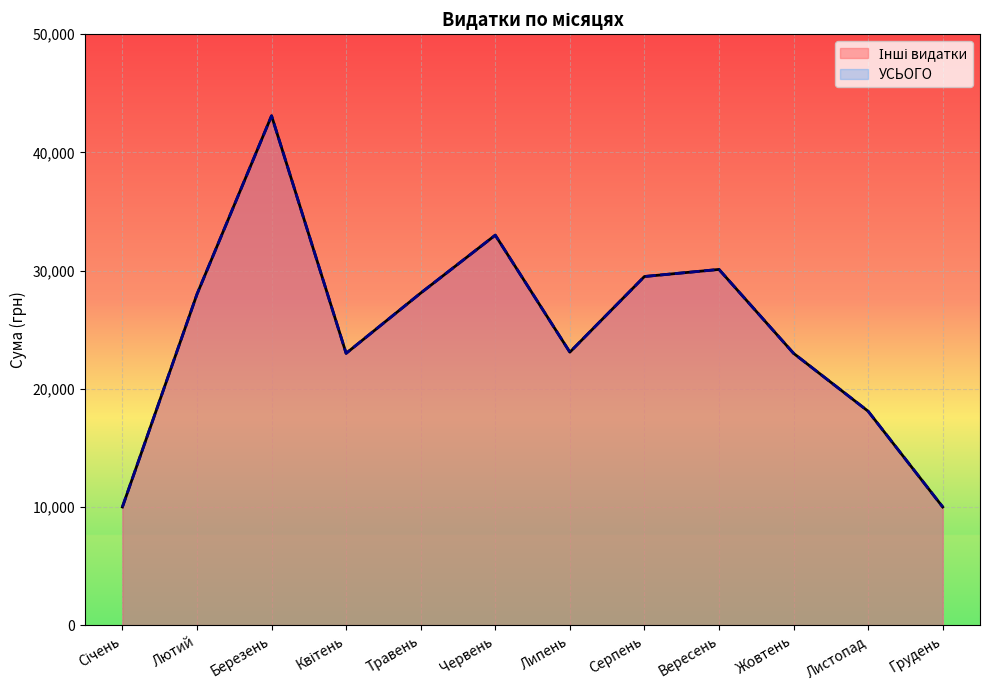

In Інші видатки, how many points are higher than both neighbors (excluding endpoints)?

3